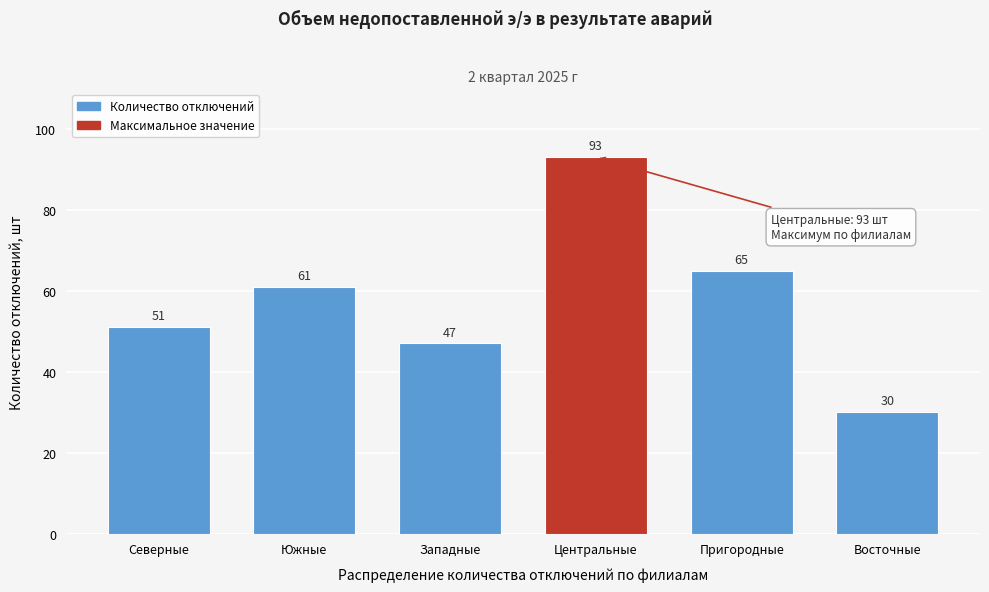

Reading left to right, extract all data points from this chart.

51	61	47	93	65	30